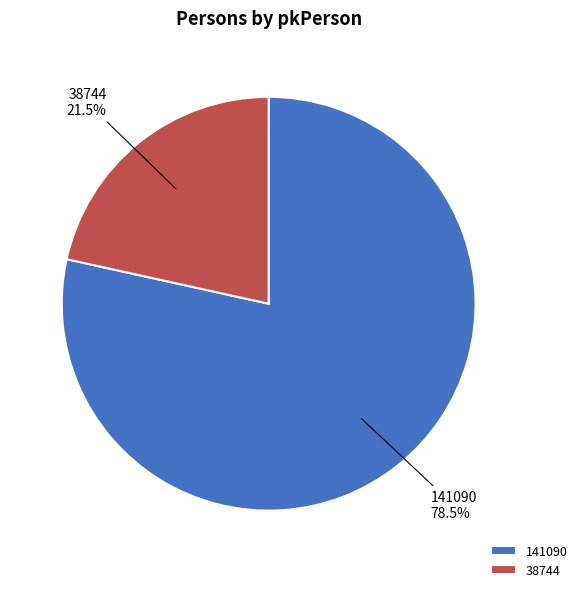

True or false: 141090 accounts for 91% of the total.

False